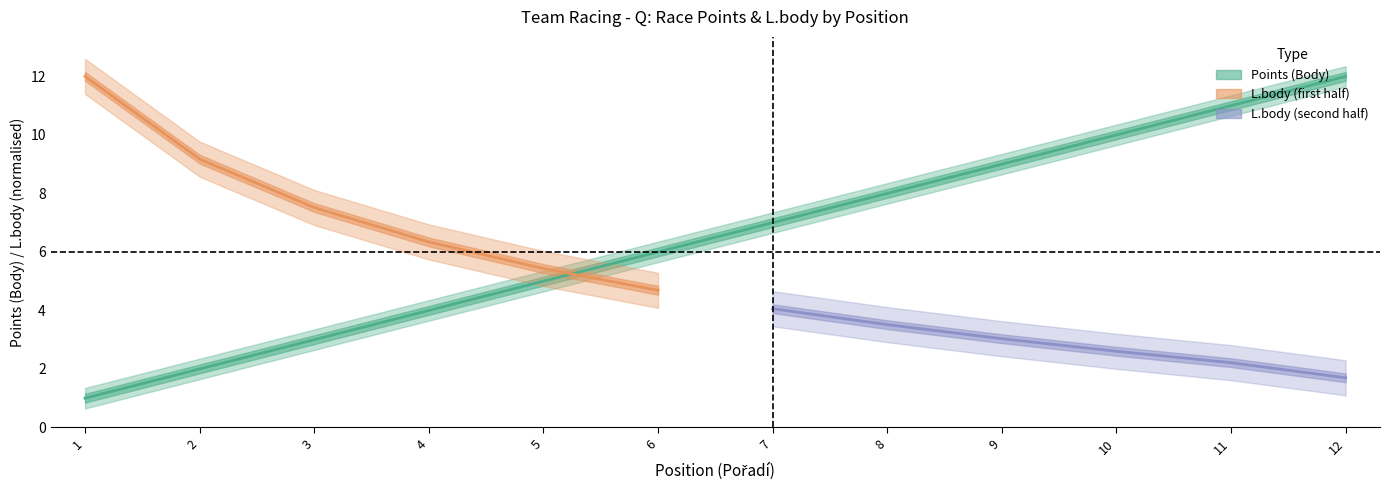

Where is the data nearest to the value 6?

6